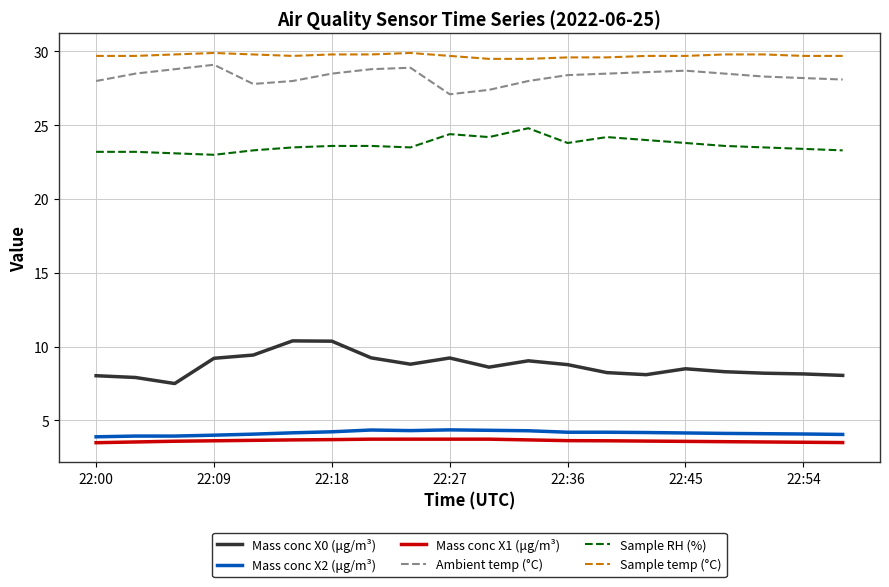

What is the sum of all Sample temp (°C) values?

594.4